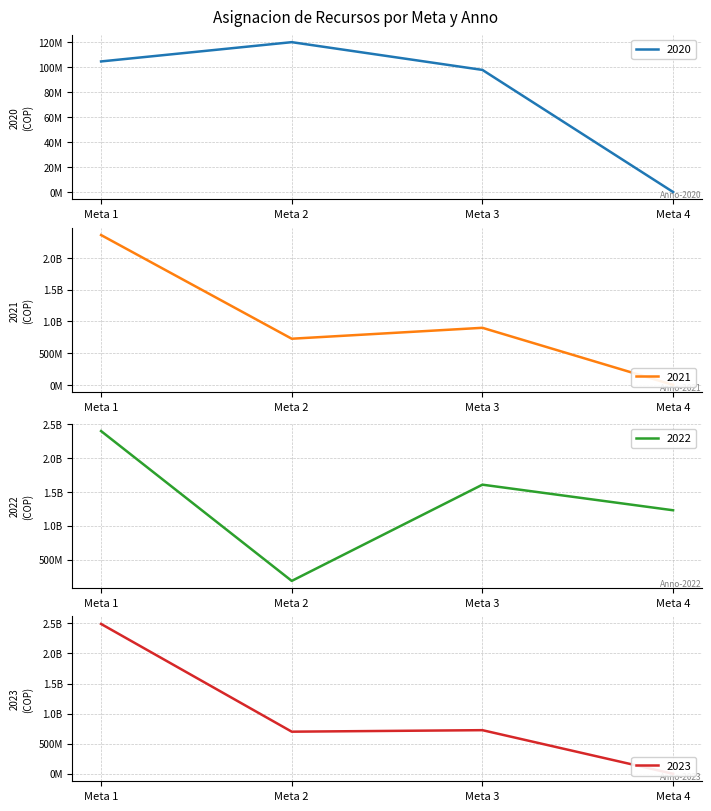

Read the 2021 value at Meta 3.

900135000